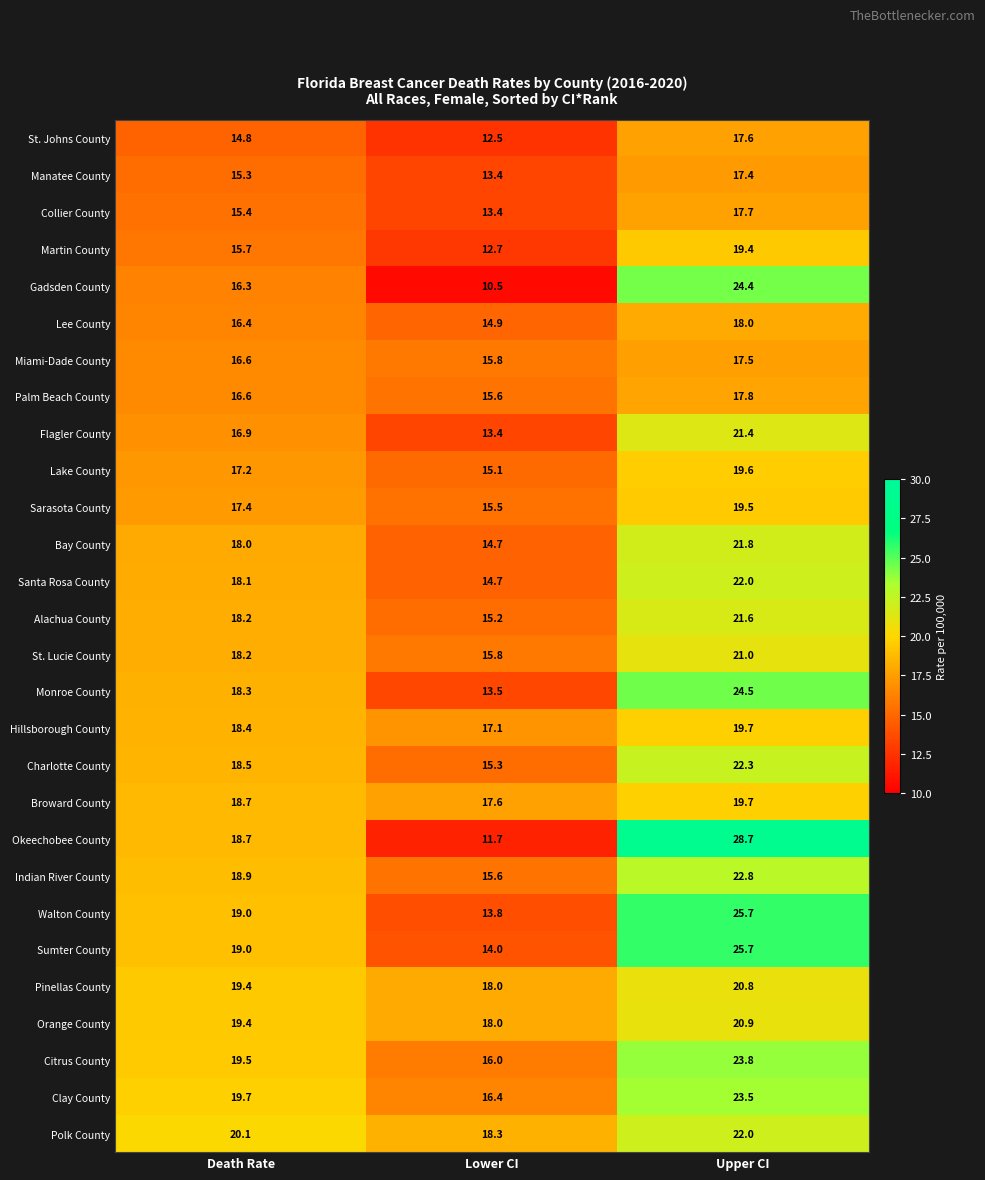

Count the number of data series in this chart.

28